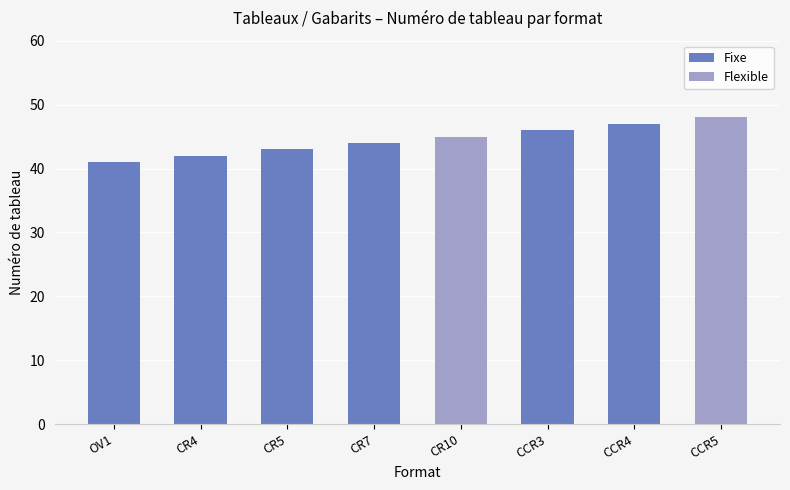

How many values are below 45?

4